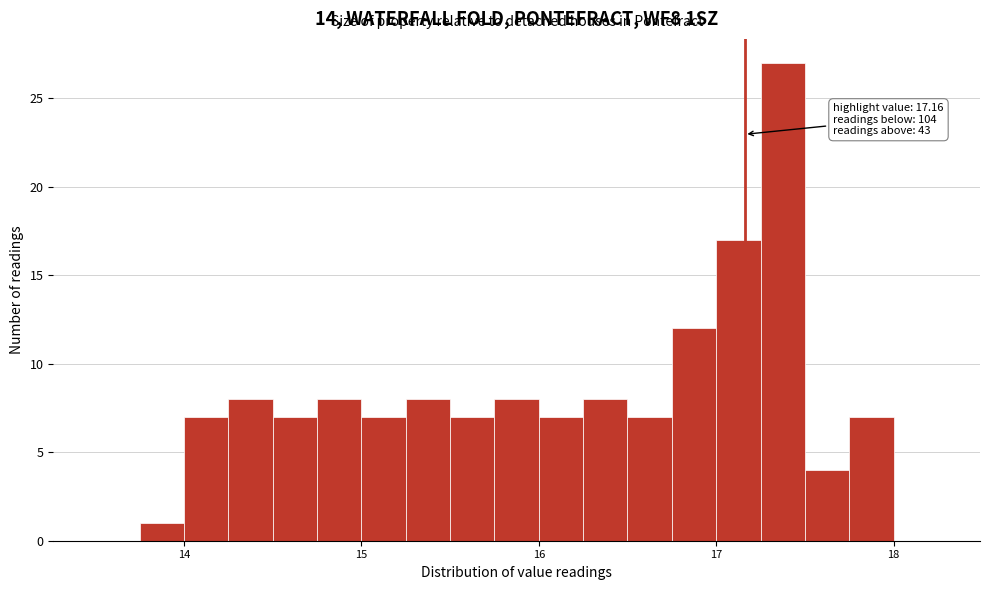

Read against the x-axis, roughly where is the centre of the tallest bar?

17.4